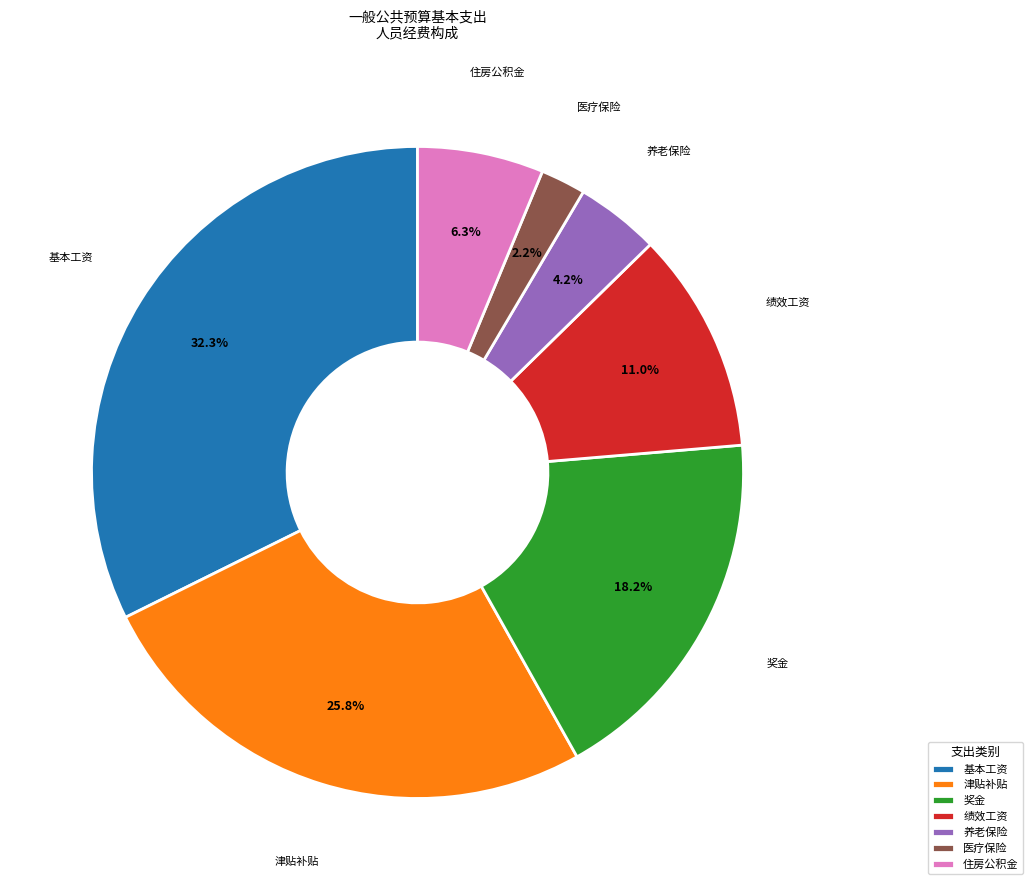

Rank the categories by value from lowest to highest.

医疗保险, 养老保险, 住房公积金, 绩效工资, 奖金, 津贴补贴, 基本工资